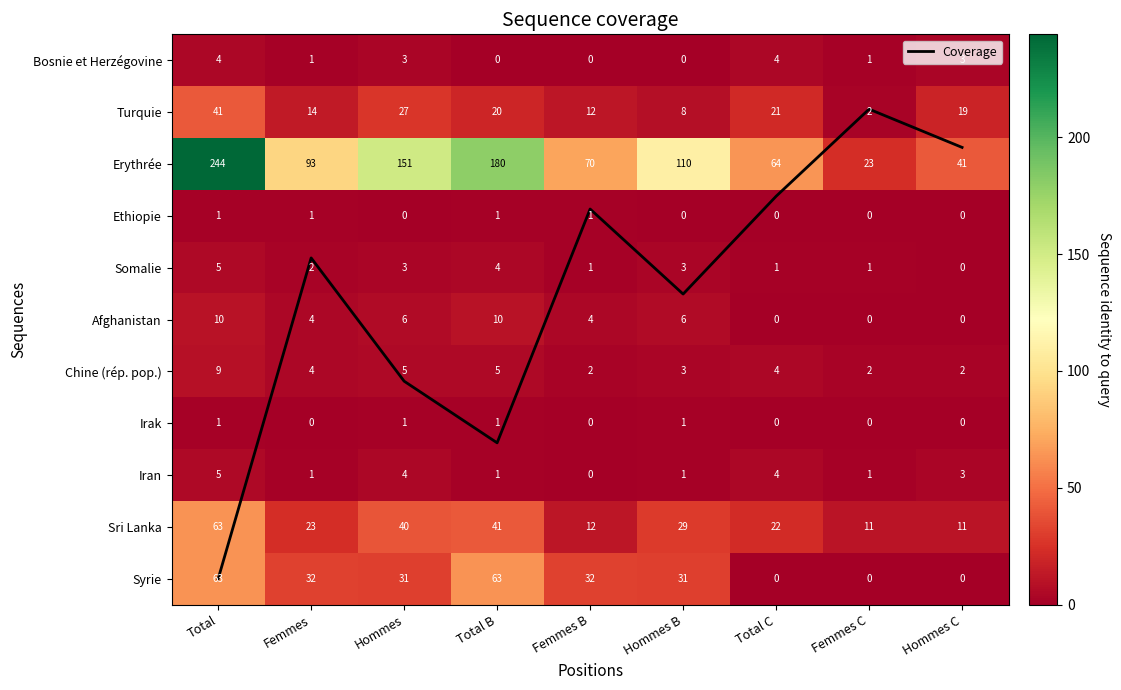

Which series has the largest total across all categories?

Erythrée